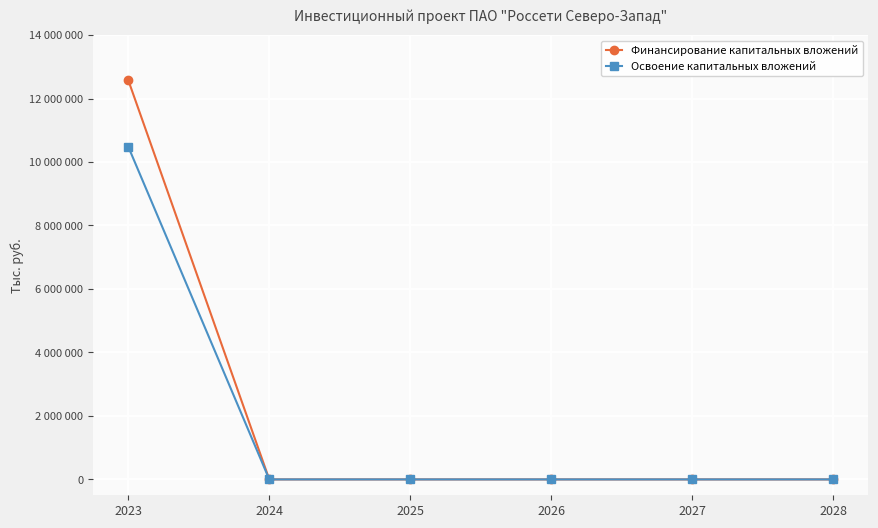

Reading left to right, transcribe all the data shown in this chart.

Финансирование капитальных вложений: 12573724	0	0	0	0	0
Освоение капитальных вложений: 10478103	0	0	0	0	0